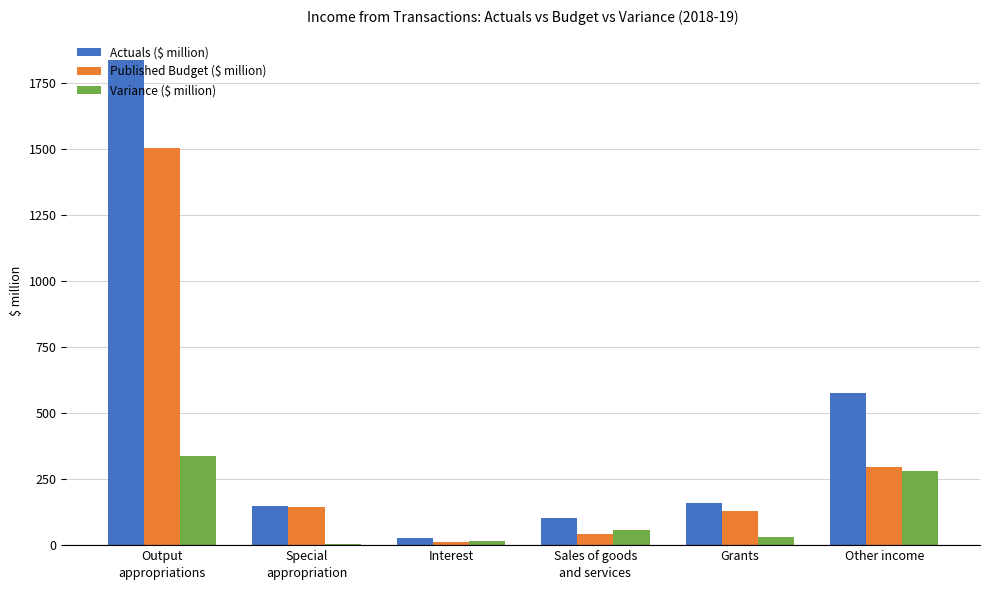

How many bars are there in total?

18